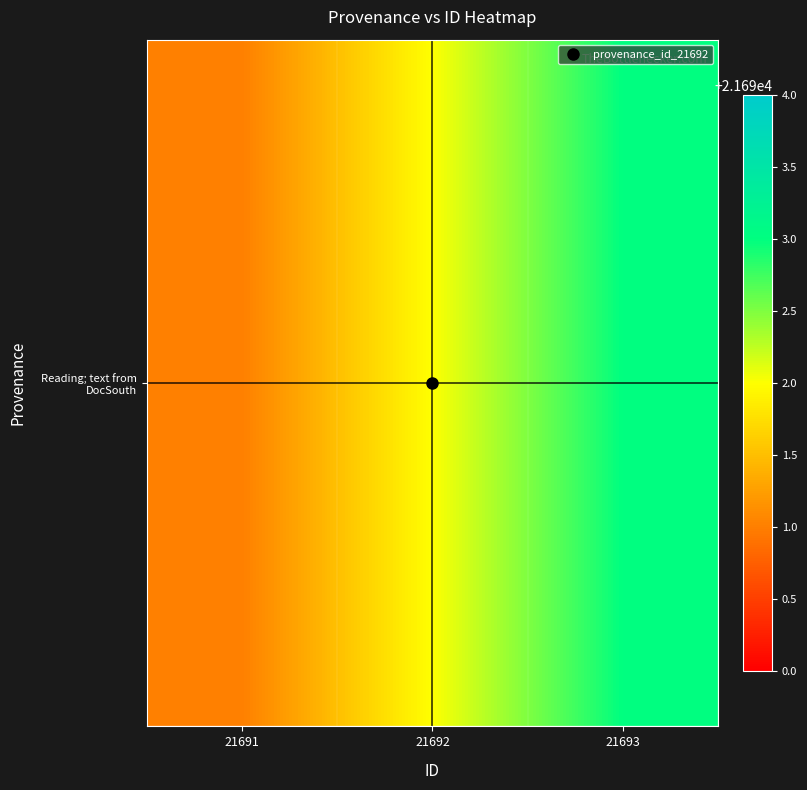

What is the sum of the values at 21692 and 21693?

43385